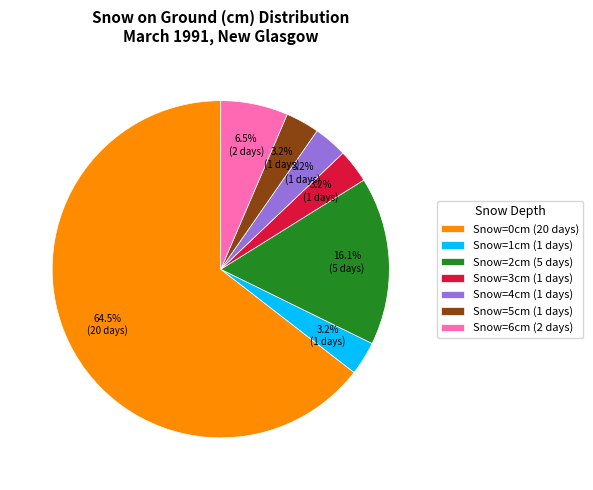

Does any single category account for the majority?

Yes